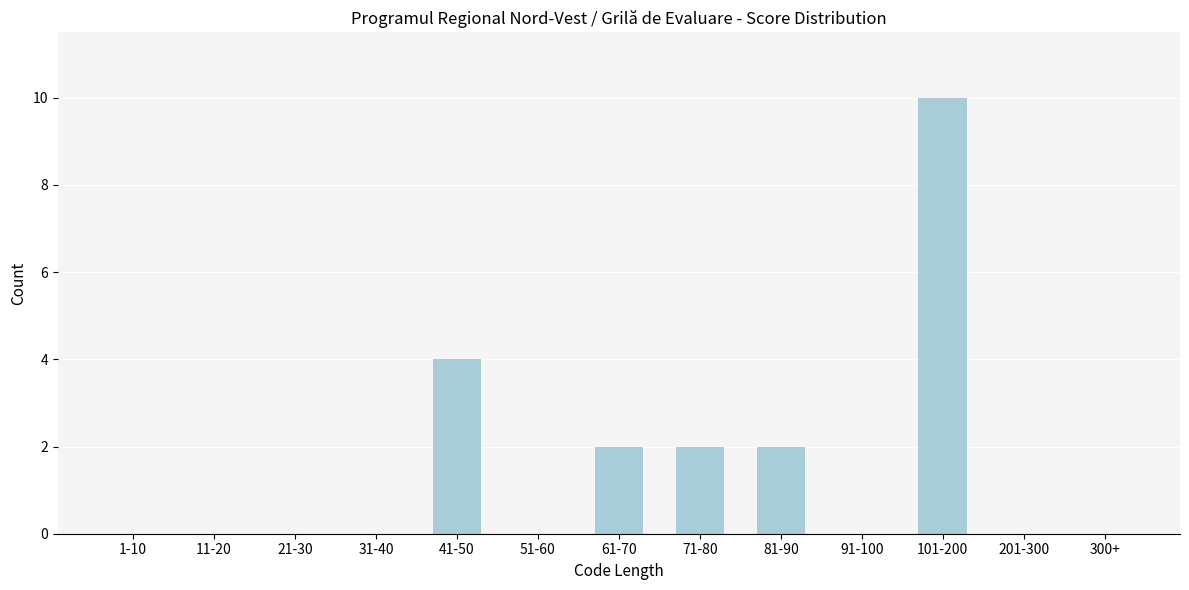

Reading right to left, transcribe all the data shown in this chart.

300+=0	201-300=0	101-200=10	91-100=0	81-90=2	71-80=2	61-70=2	51-60=0	41-50=4	31-40=0	21-30=0	11-20=0	1-10=0